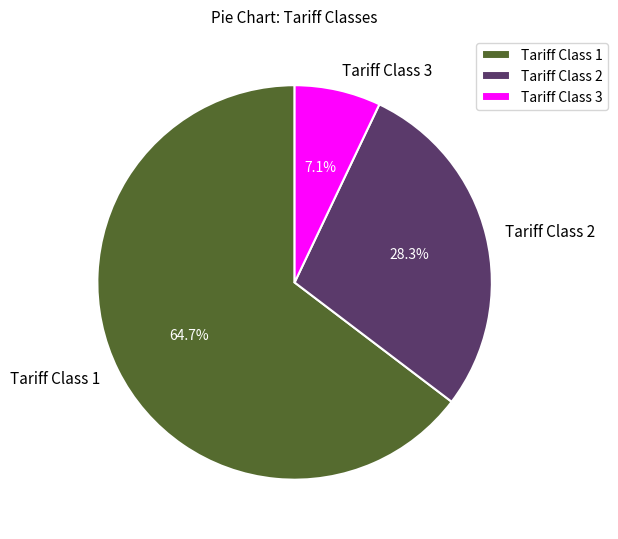

What is the majority slice?

Tariff Class 1